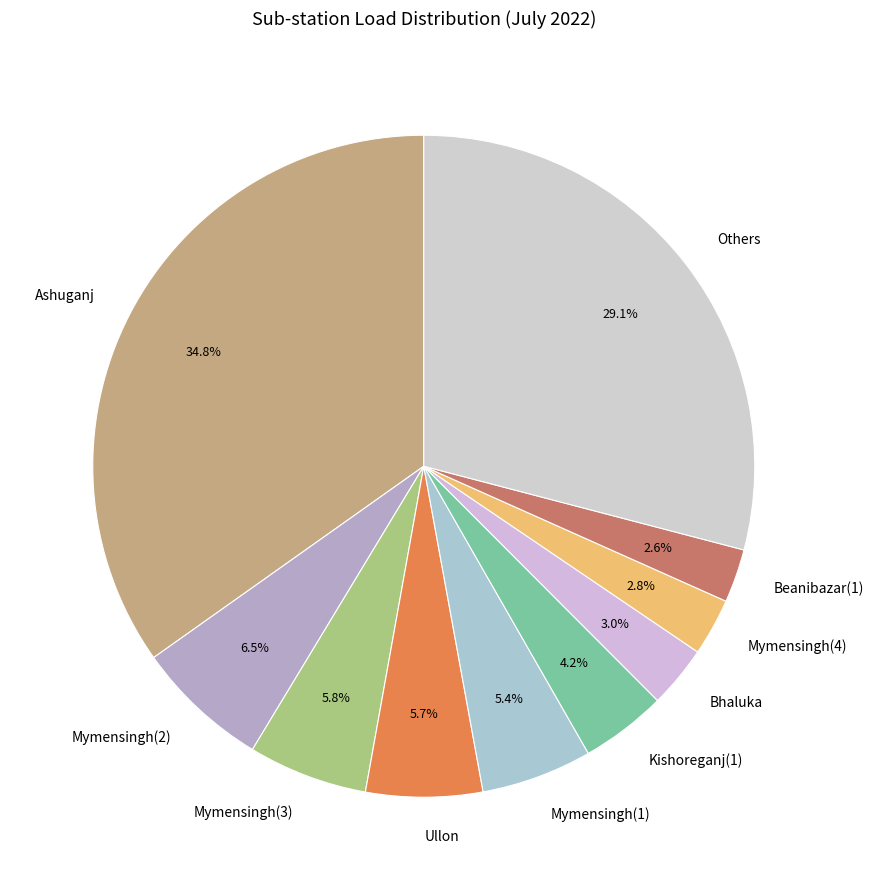

Is the sum of Ullon and Mymensingh(2) greater than half?

No